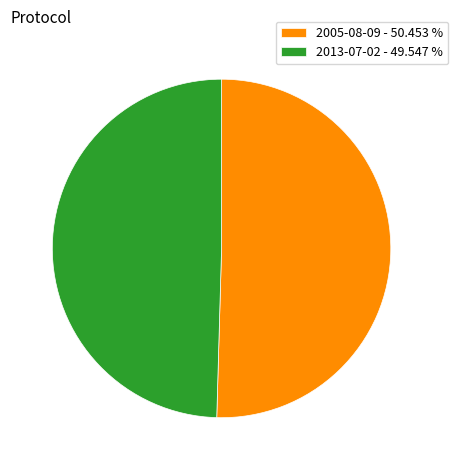

Which category has the smallest portion of the pie?

2013-07-02